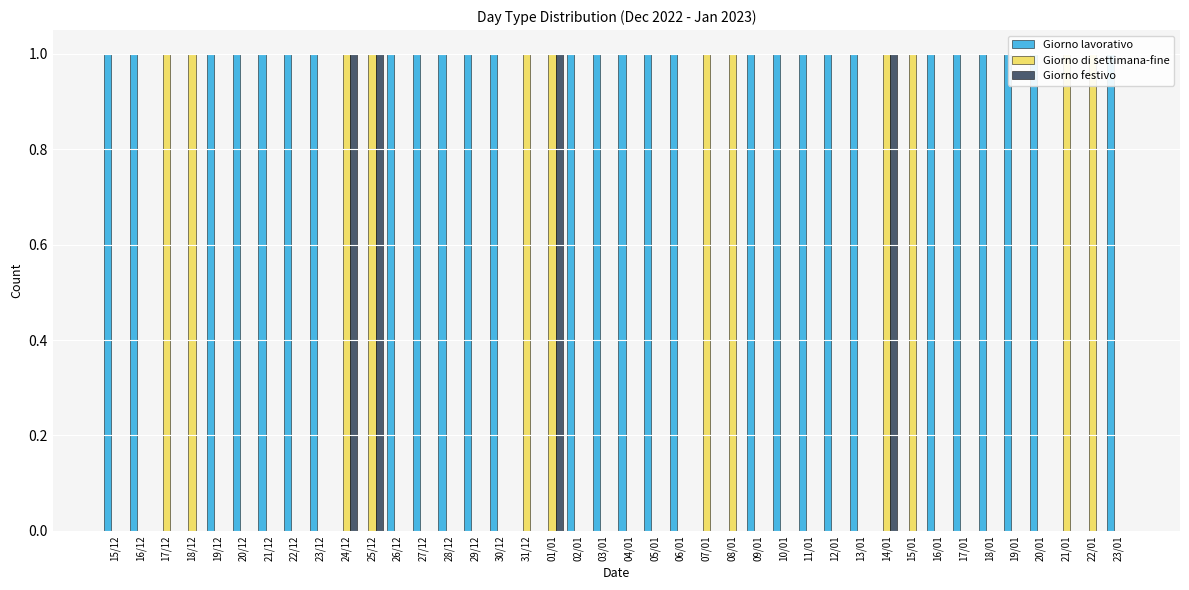

What is the difference between the second highest and minimum values in the Giorno festivo series?

1